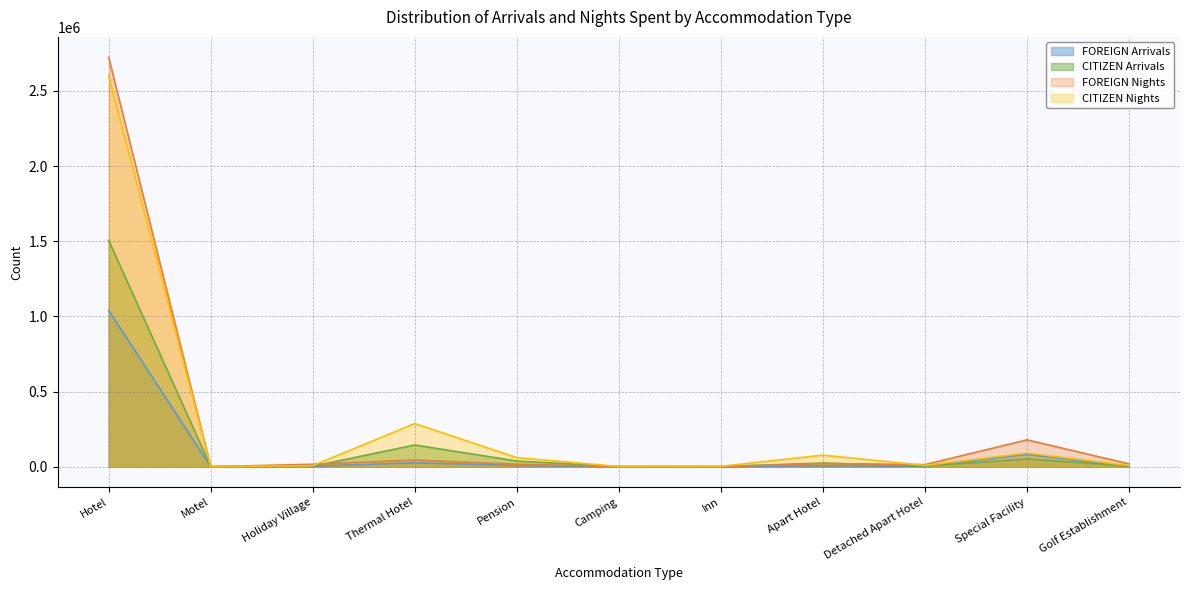

At which label does CITIZEN Nights first exceed 8291?

Hotel